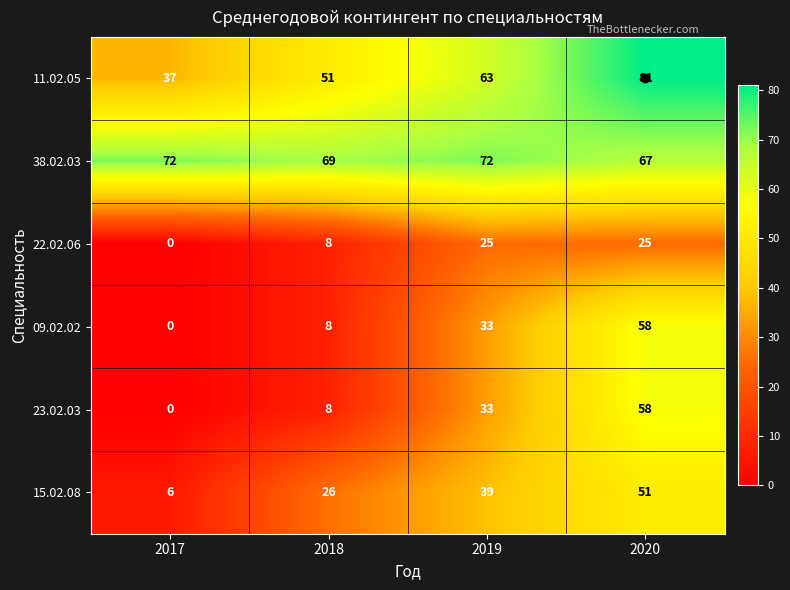

The 11.02.05 series shows 29 at 2018. True or false?

False